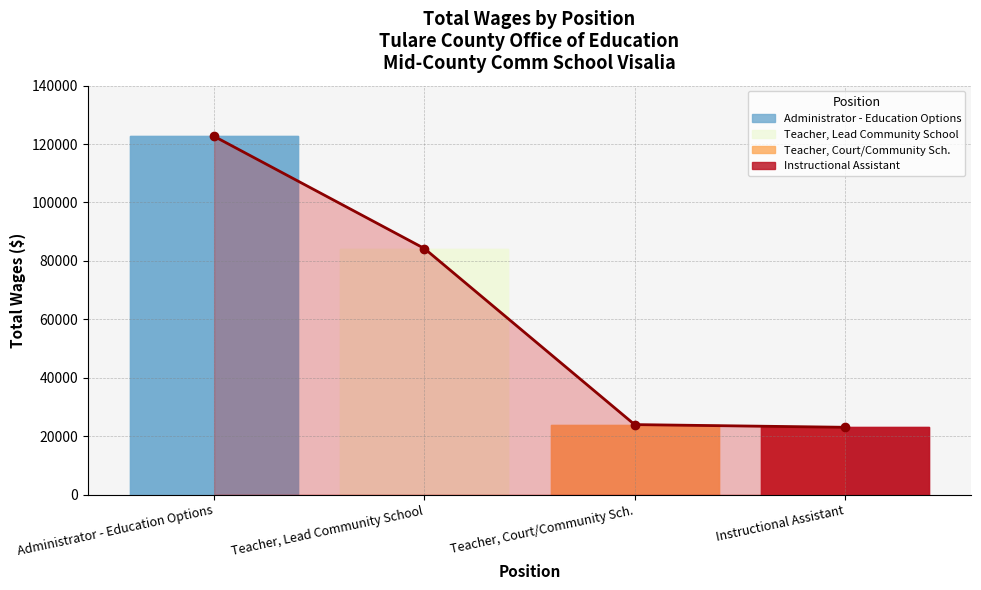

Which category has the highest value across all series?

Administrator - Education Options